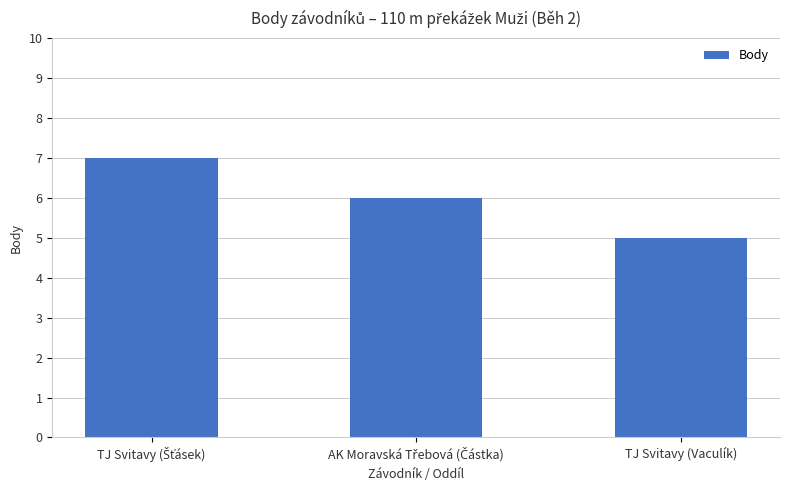

True or false: the data shows 5 at TJ Svitavy (Vaculík).

True